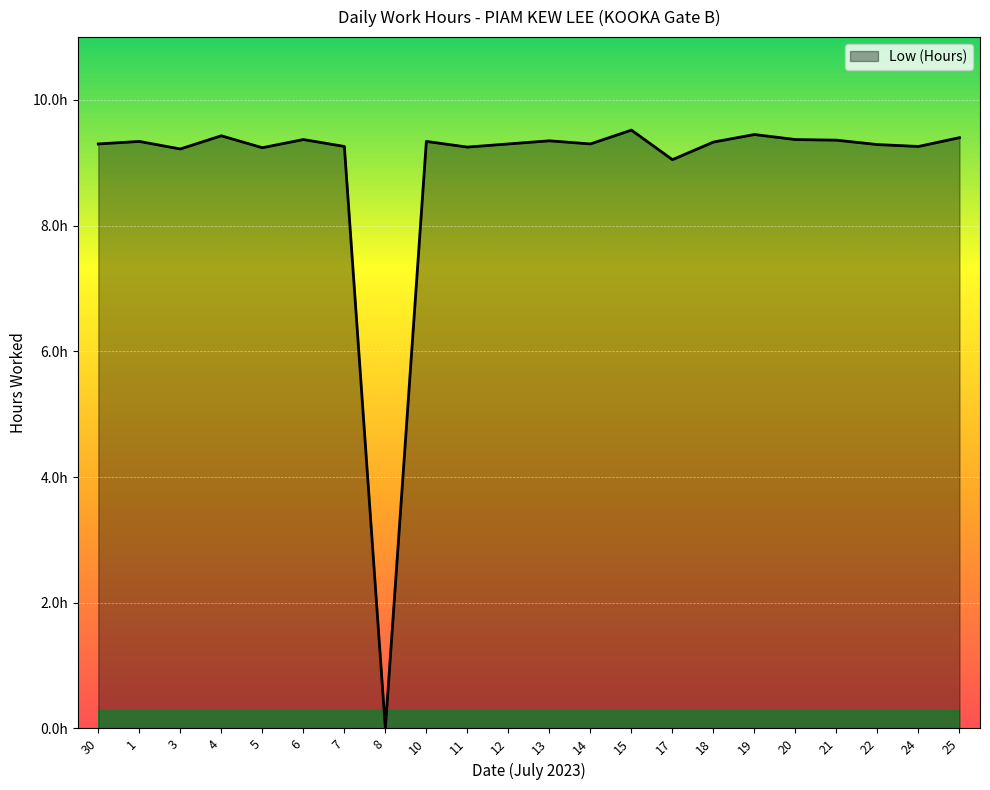

What position from the left is 14?

13